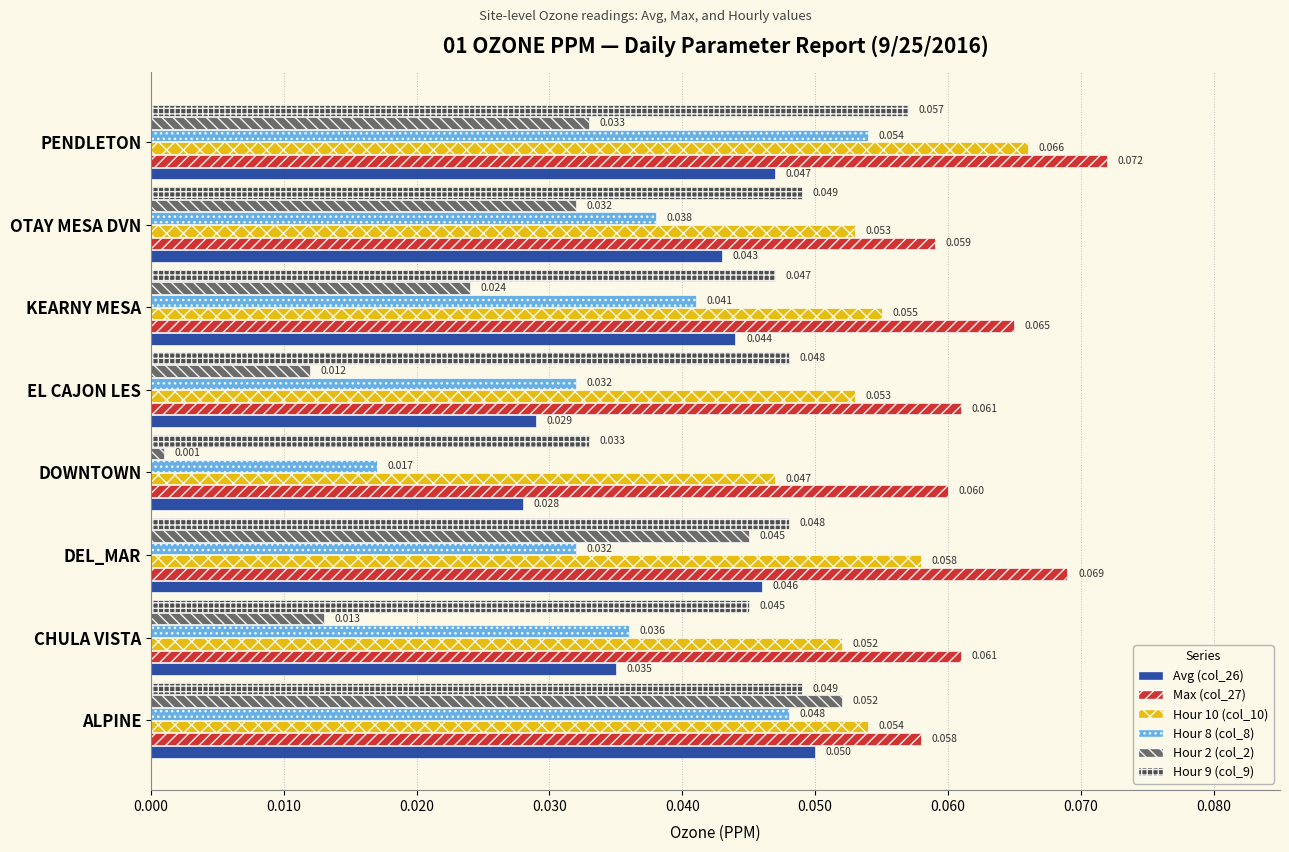

Where is Hour 9 (col_9) nearest to the value 0?

DOWNTOWN